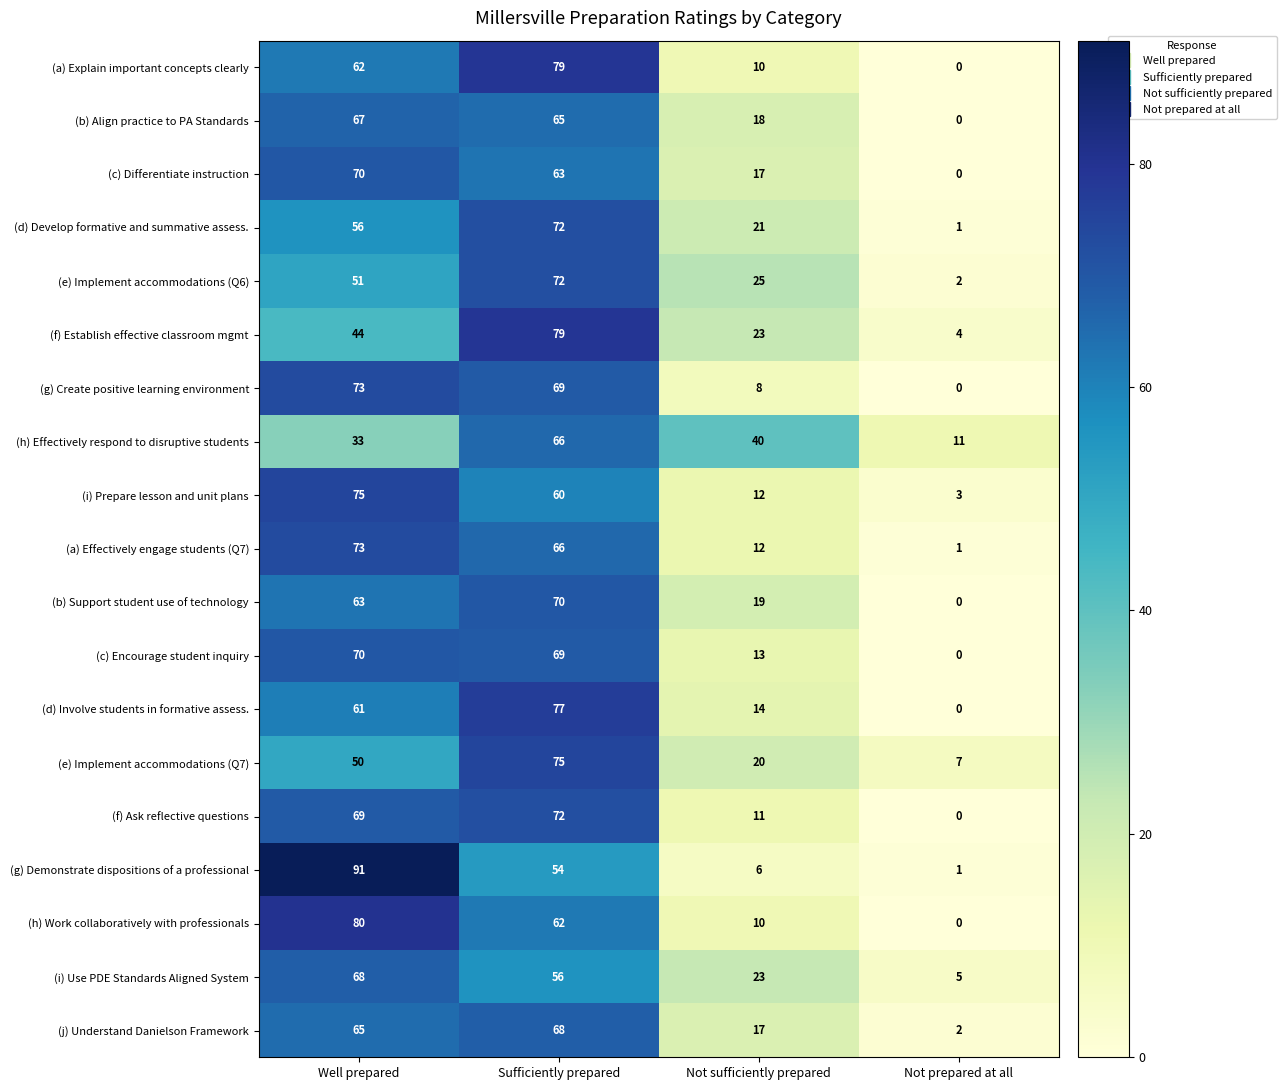

At how many categories does at least one series exceed 38?

3